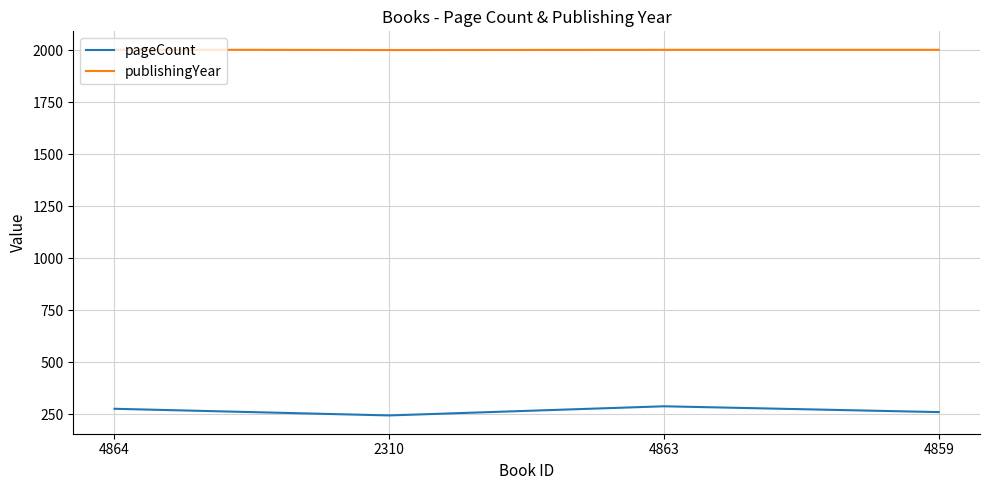

Which series has the largest total across all categories?

publishingYear